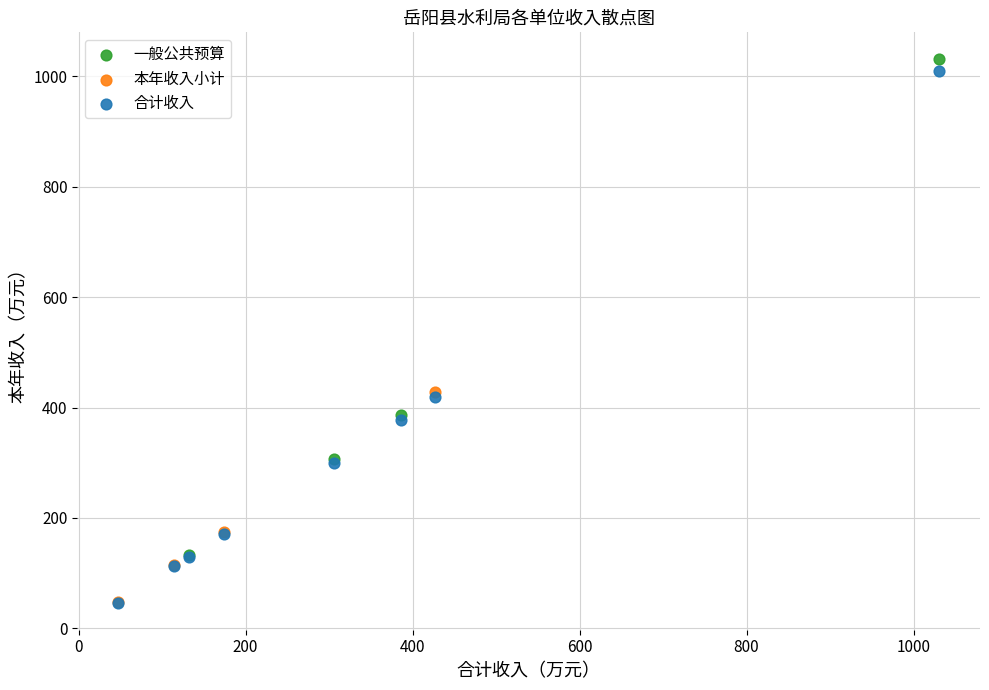

Which series has the largest Y range (max minus min)?

合计收入